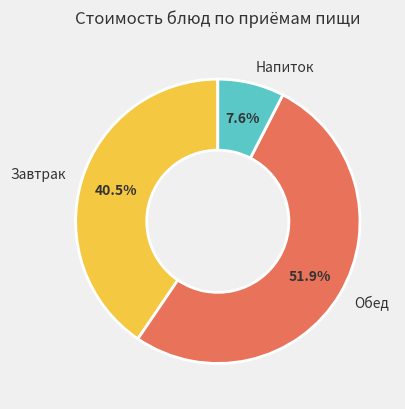

To the nearest percent, what is the difference between the largest and smallest slice percentages?

44%